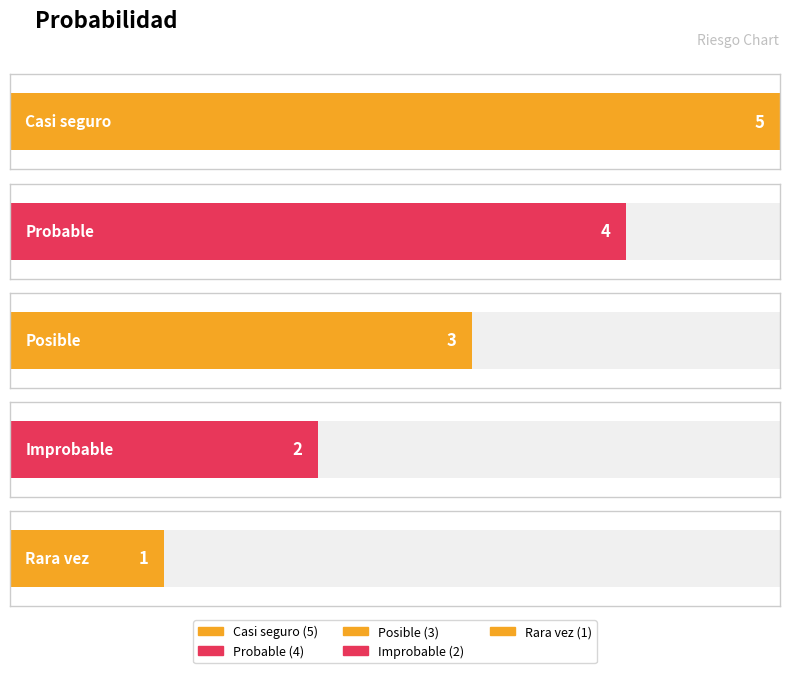

What is the difference between the maximum and minimum values?

4